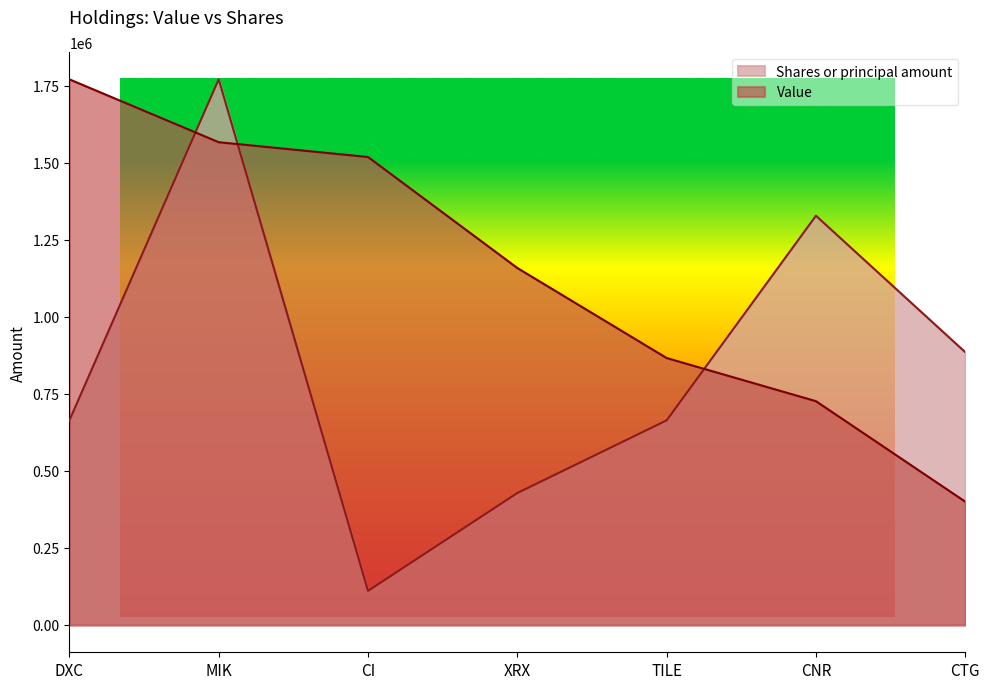

True or false: Value and Shares or principal amount intersect in this chart.

True